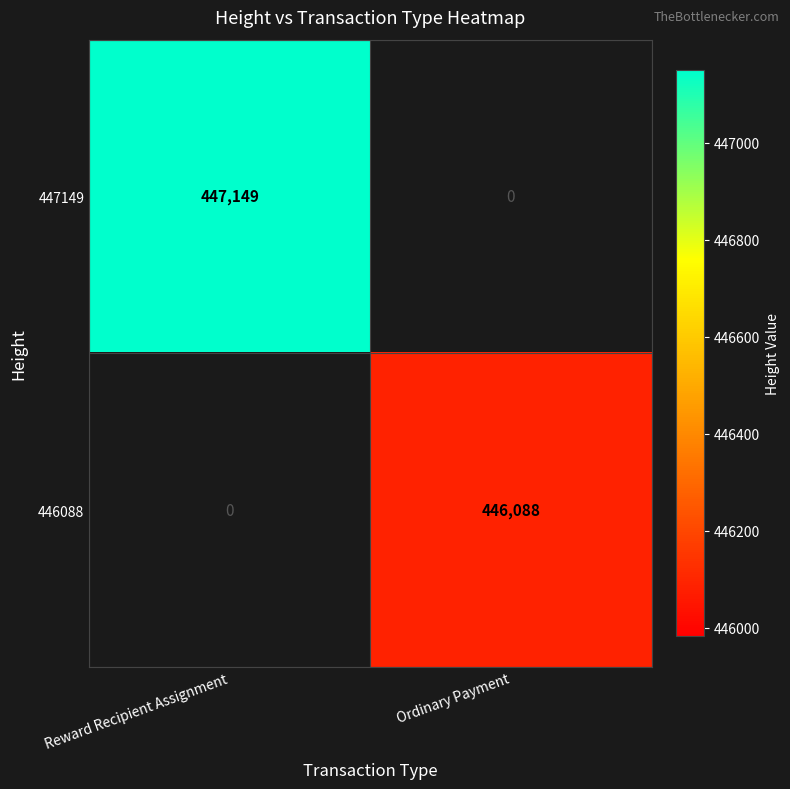

True or false: 446088 has a value of 446088 at Ordinary Payment.

True